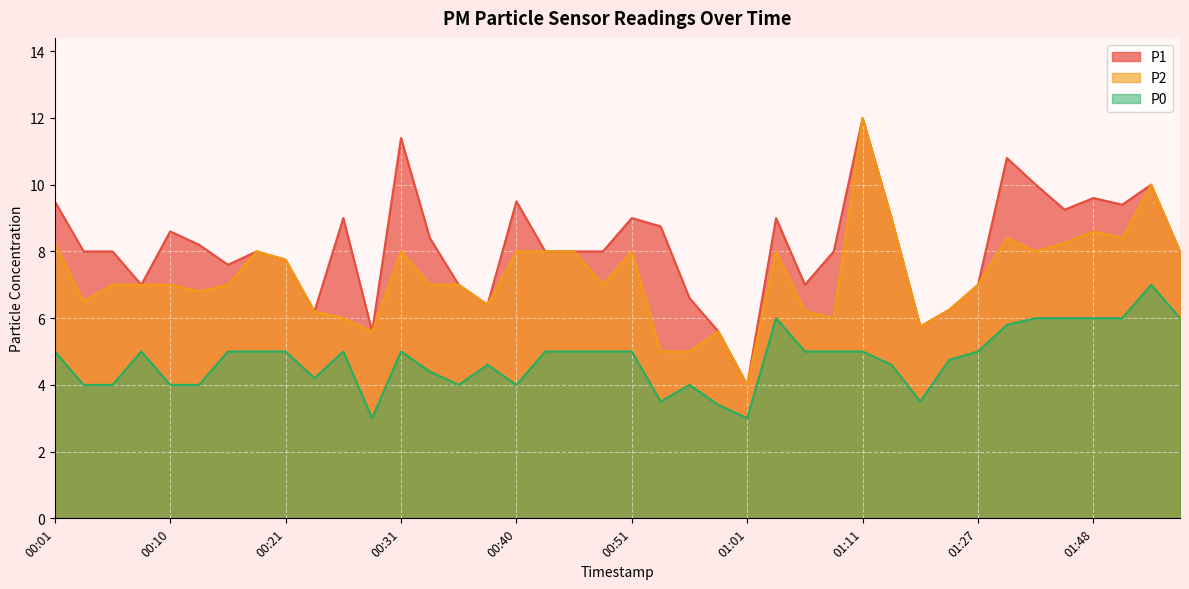

Is the value of P2 at 00:56 greater than the value of P0 at 01:08?

No